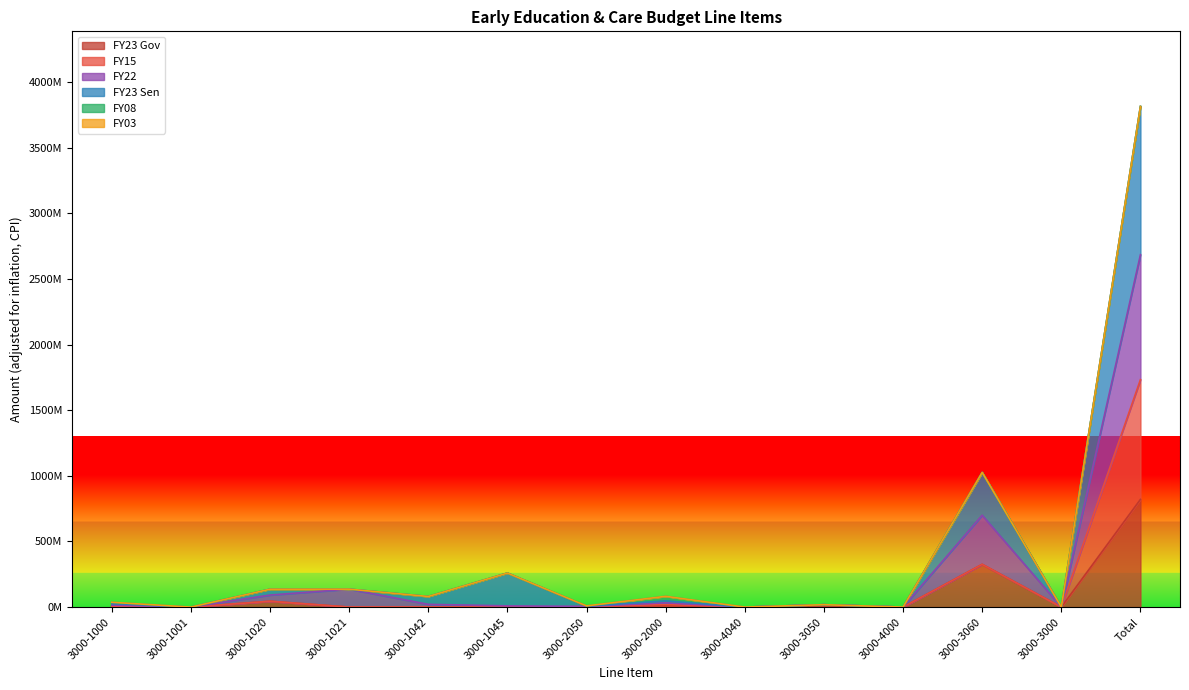

What is the greatest value displayed?

3813348525